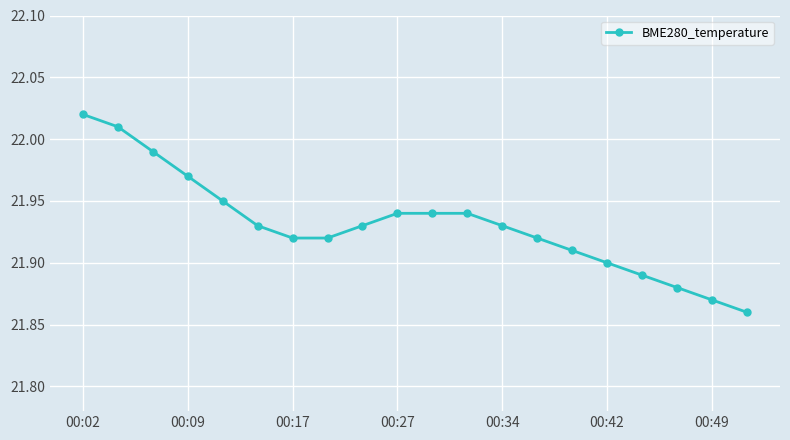

What is the sum of all values?

438.6